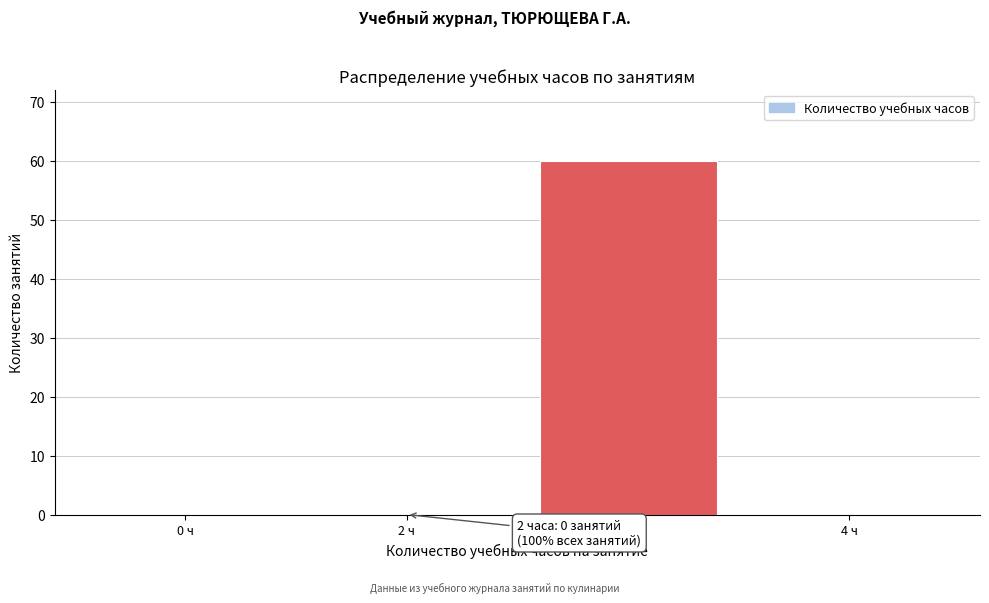

Reading left to right, list all the values displayed in this chart.

0 ч=0	2 ч=0	3 ч=60	4 ч=0